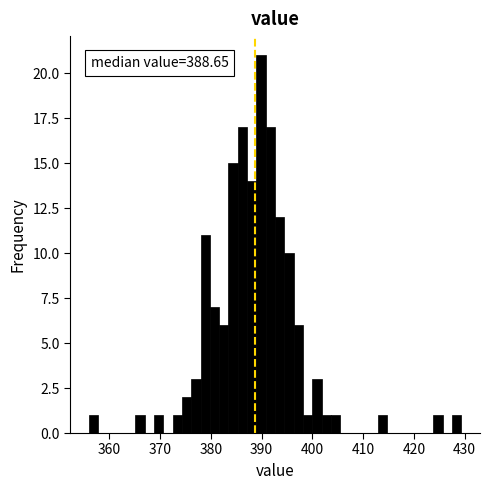

Read against the x-axis, roughly where is the centre of the tallest bar?

390